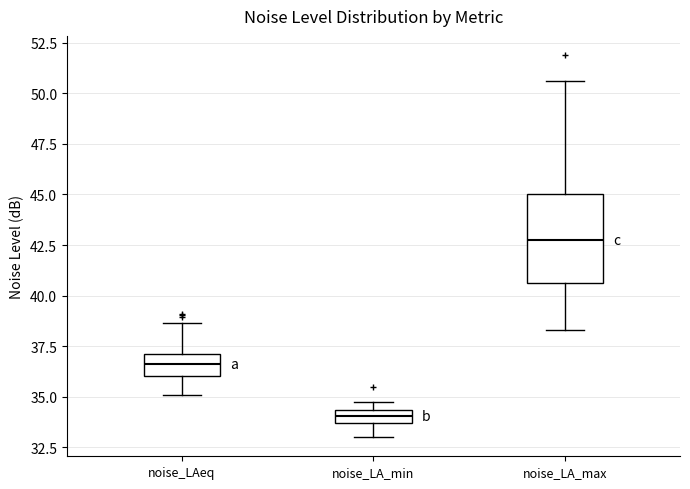

Which box's median line is the highest?

noise_LA_max